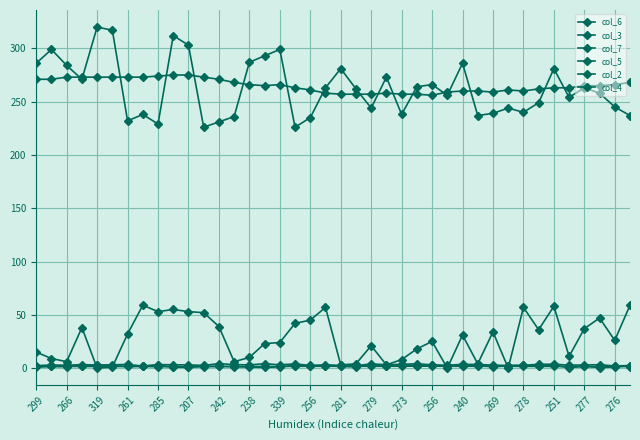

Does the chart have visible grid lines?

Yes